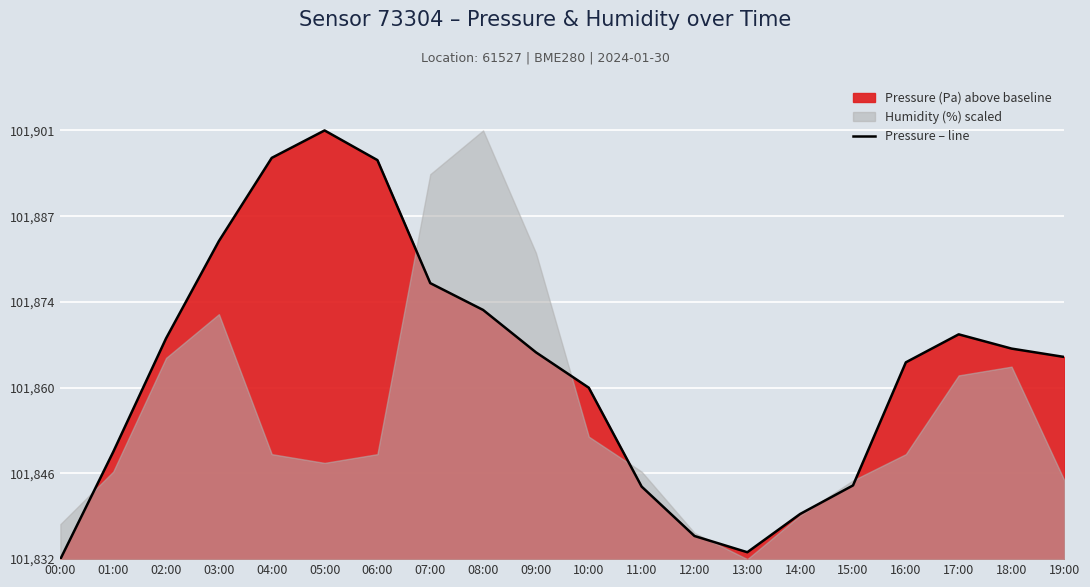

The chart shows a value of 3.7 at 12:00. True or false?

True